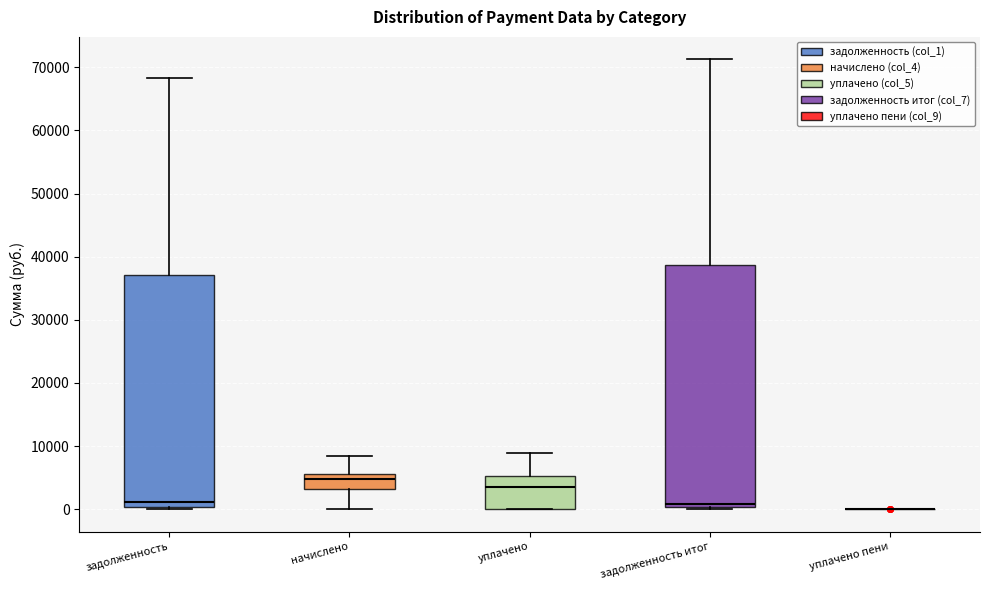

Which box is the tallest, from its lower edge to its upper edge?

задолженность итог